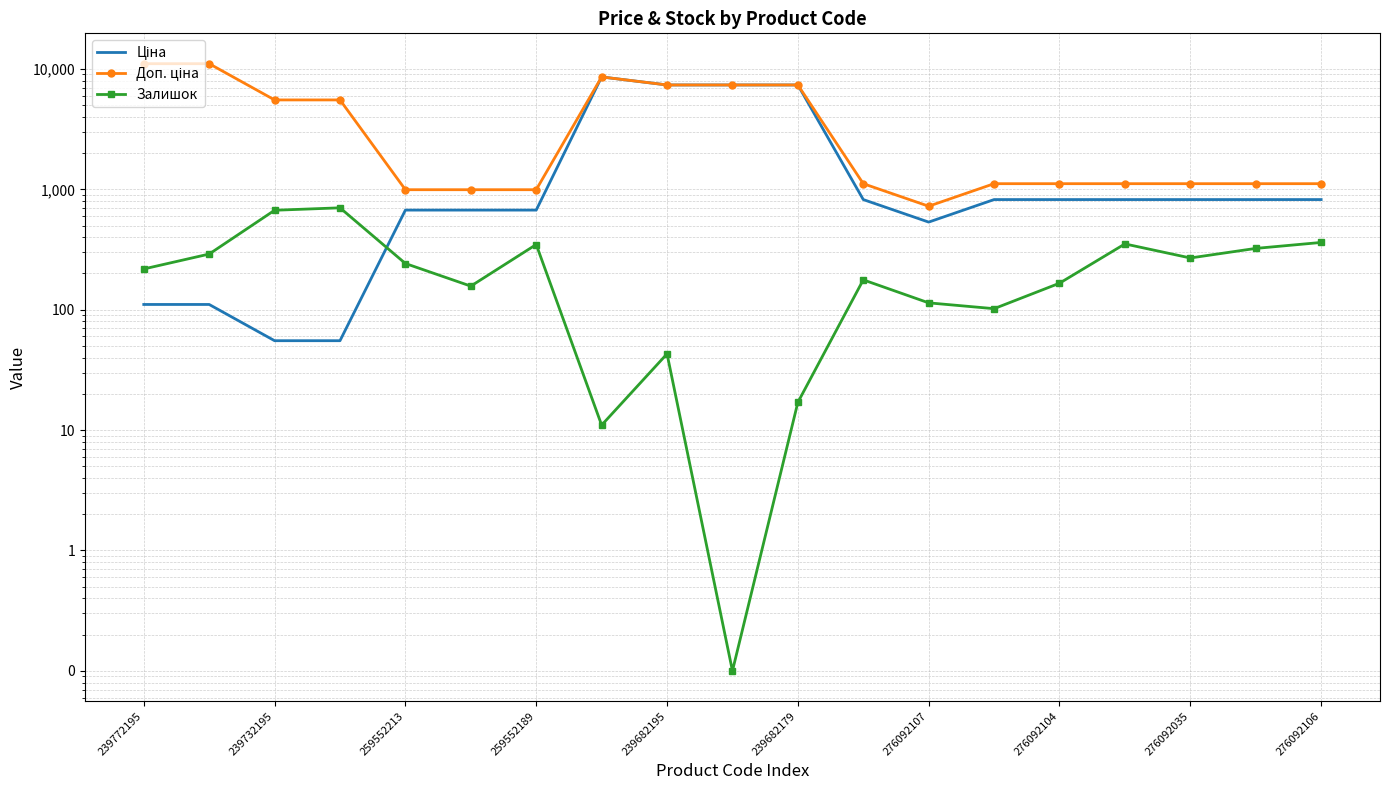

What is the minimum value shown in the chart?

0.1